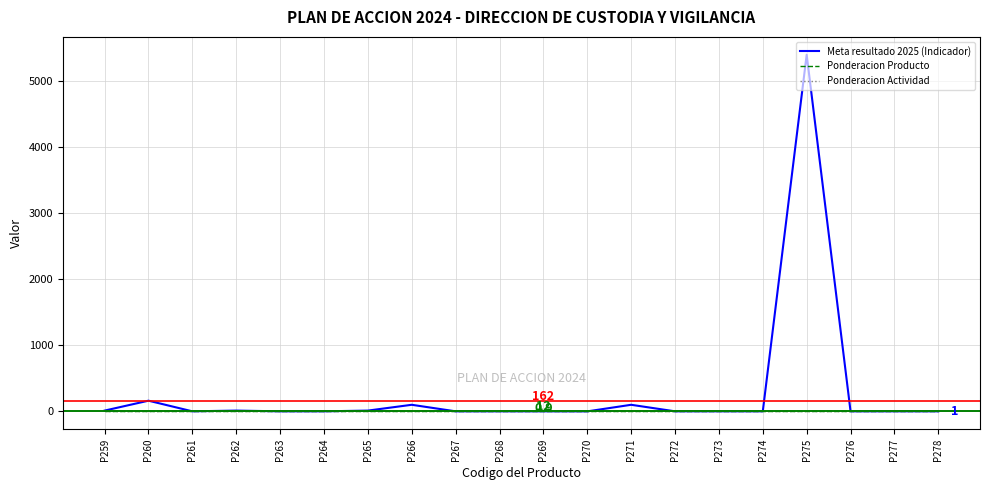

The value of Ponderacion Actividad at P278 is 1.0. True or false?

True